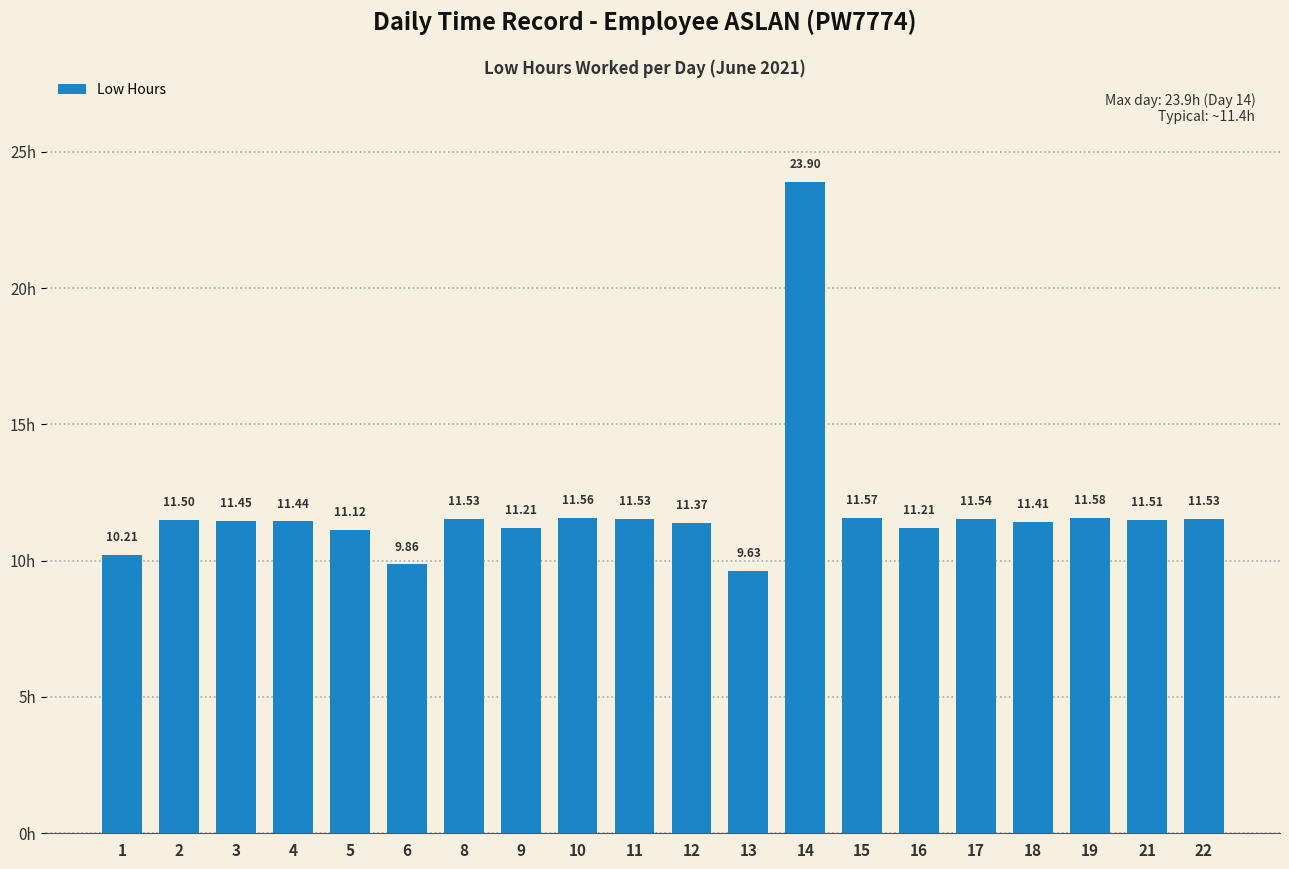

What is the greatest value displayed?

23.9